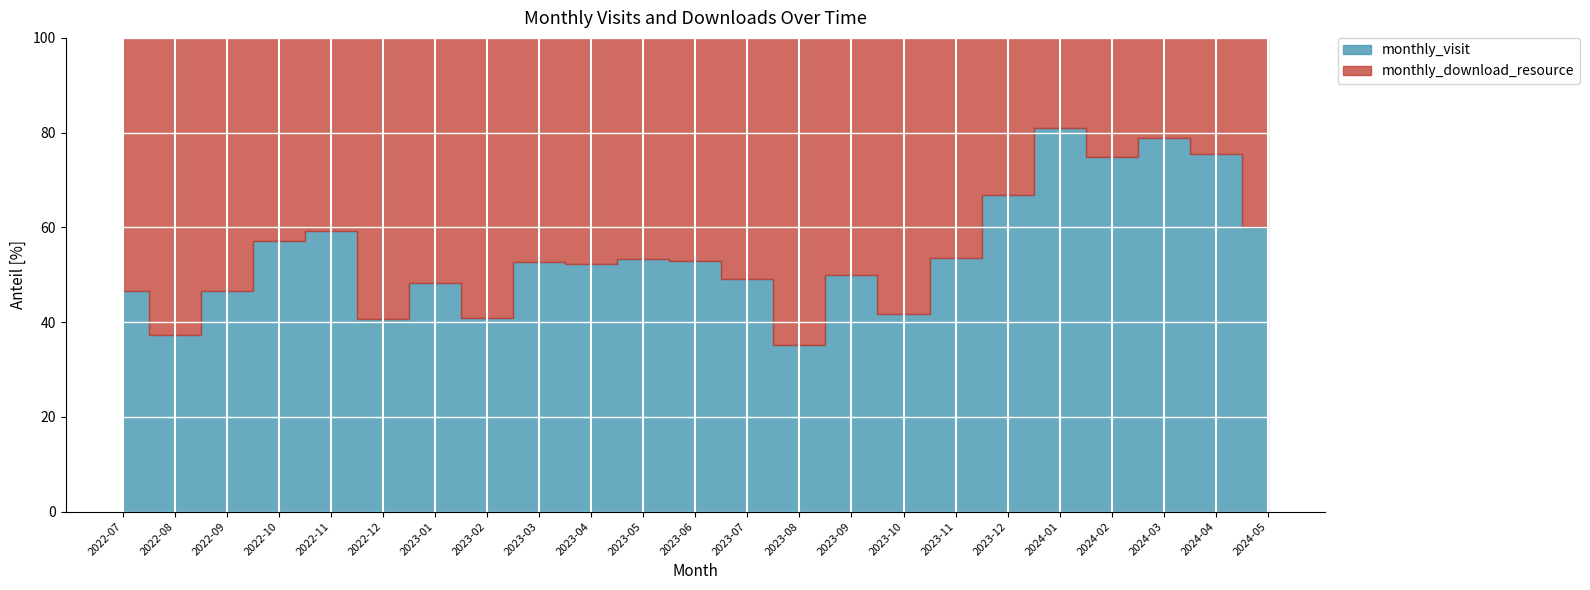

Reading left to right, what are all the values shown in this chart?

monthly_visit: 2022-07=68	2022-08=53	2022-09=60	2022-10=101	2022-11=132	2022-12=88	2023-01=94	2023-02=73	2023-03=120	2023-04=91	2023-05=89	2023-06=81	2023-07=76	2023-08=73	2023-09=145	2023-10=122	2023-11=119	2023-12=207	2024-01=183	2024-02=163	2024-03=146	2024-04=132	2024-05=9
monthly_download_resource: 2022-07=78	2022-08=89	2022-09=69	2022-10=76	2022-11=91	2022-12=129	2023-01=101	2023-02=106	2023-03=108	2023-04=83	2023-05=78	2023-06=72	2023-07=79	2023-08=134	2023-09=145	2023-10=171	2023-11=103	2023-12=103	2024-01=43	2024-02=55	2024-03=39	2024-04=43	2024-05=6